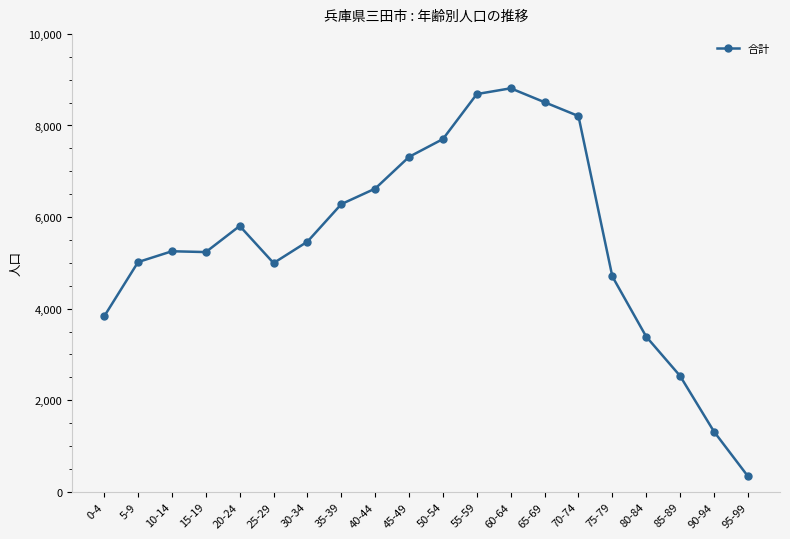

What is the difference between the values at 45-49 and 30-34?

1851